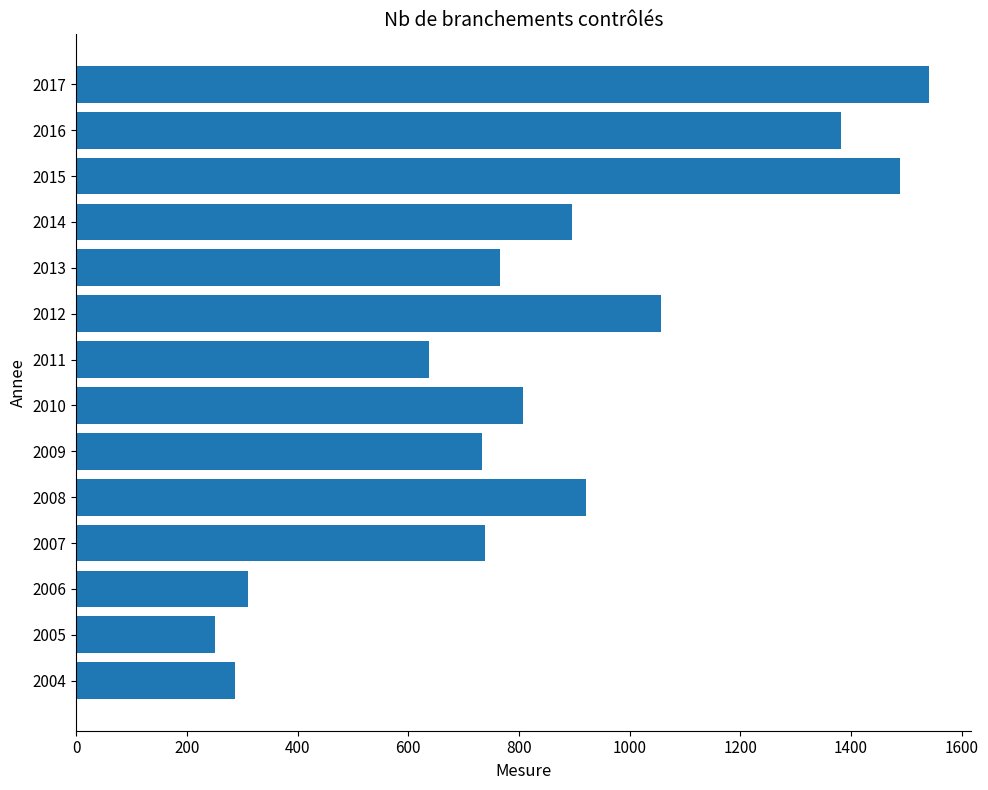

What is the minimum value shown in the chart?

251